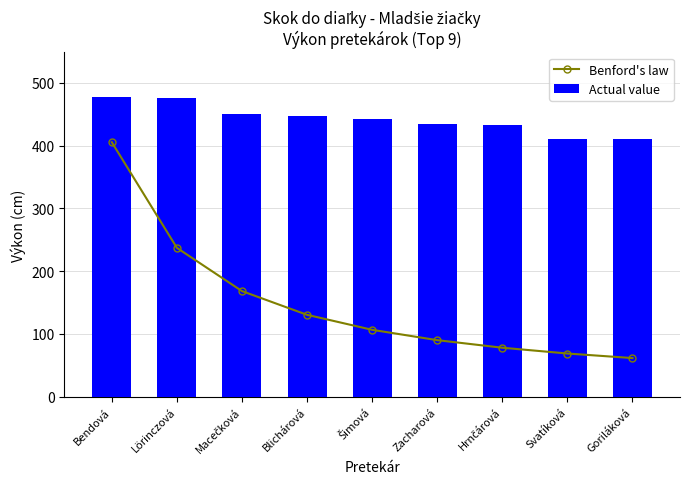

Does the chart contain any negative values?

No